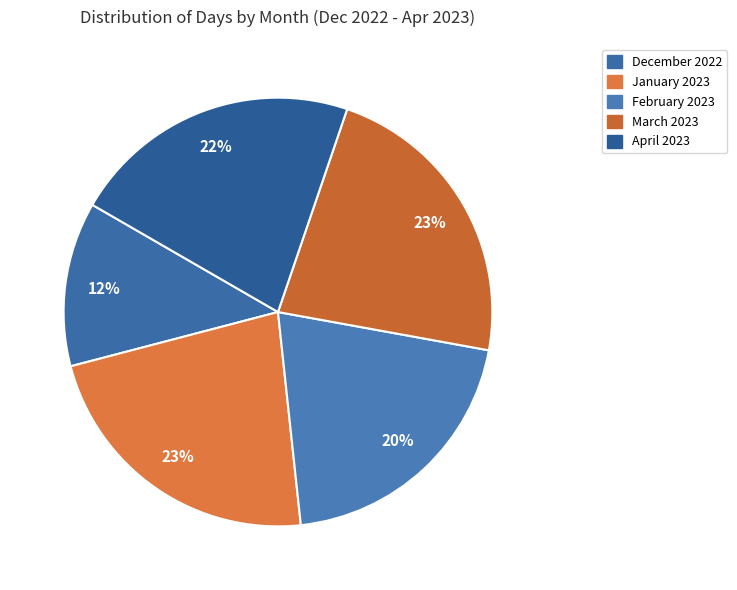

Count the number of slices in the pie.

5